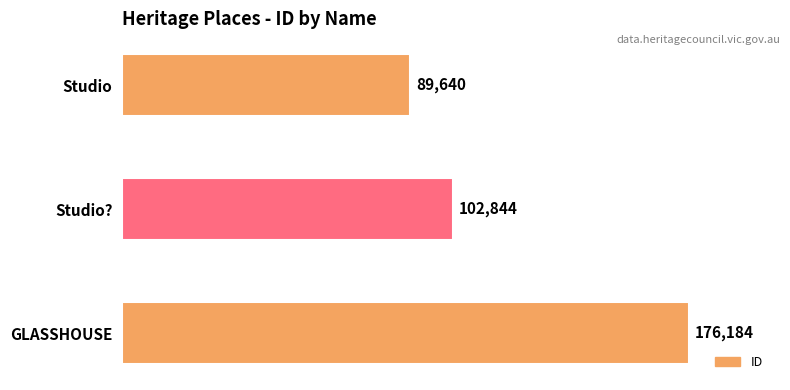

At which label is the value closest to 132912?

Studio?